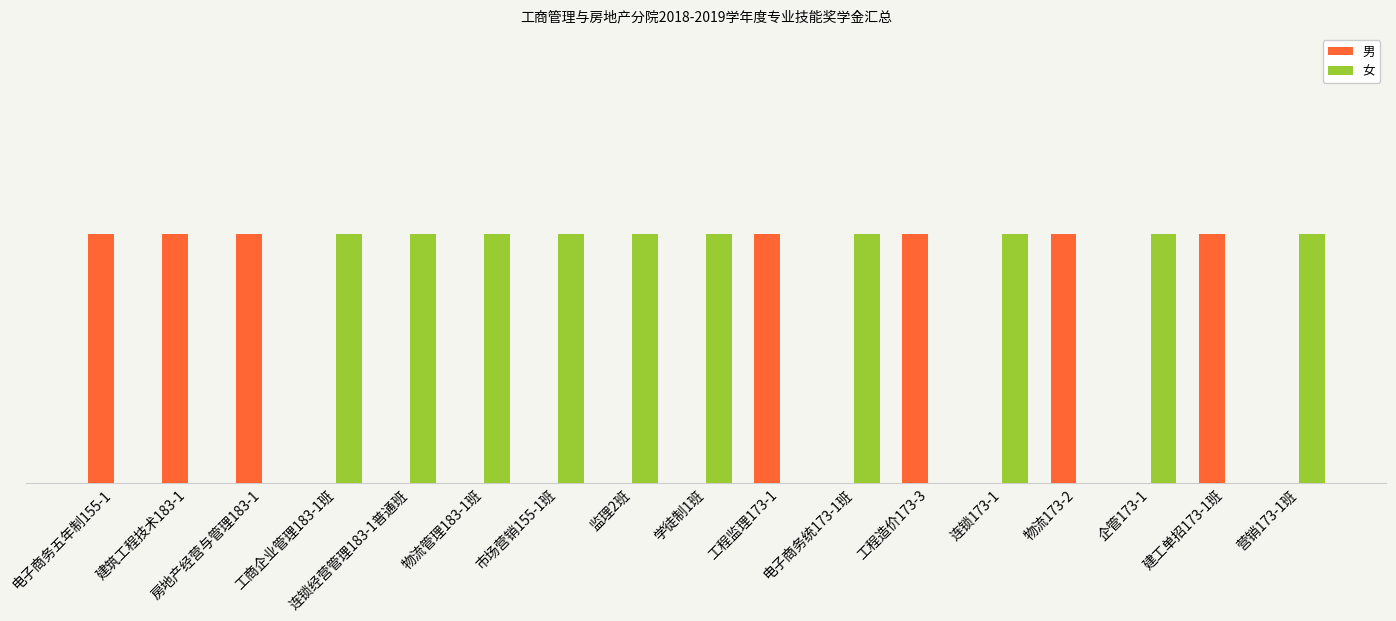

What is the label of the 5th bar from the left?

连锁经营管理183-1普通班